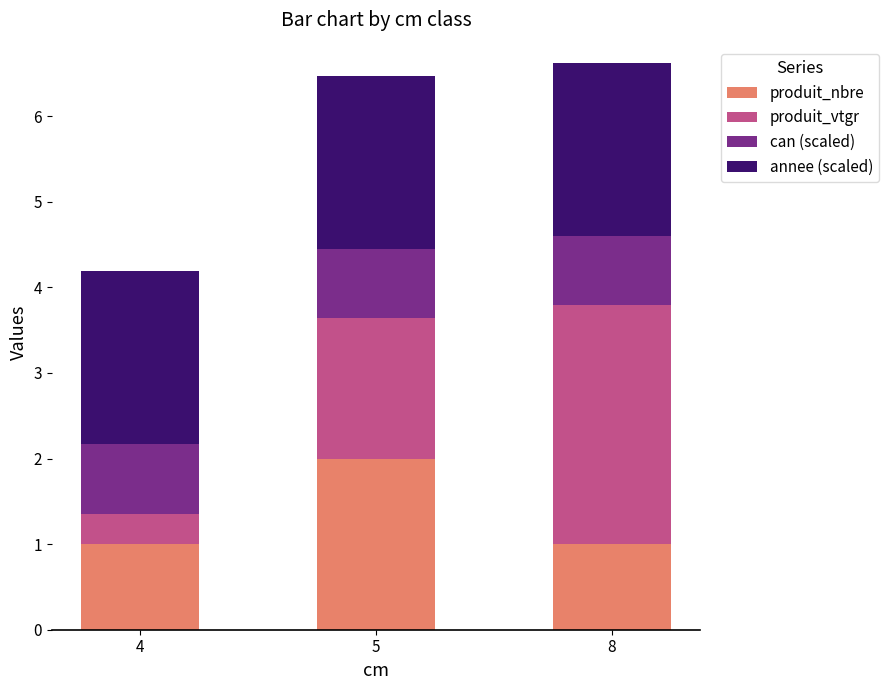

The value of produit_nbre at 8 is 0.5. True or false?

False